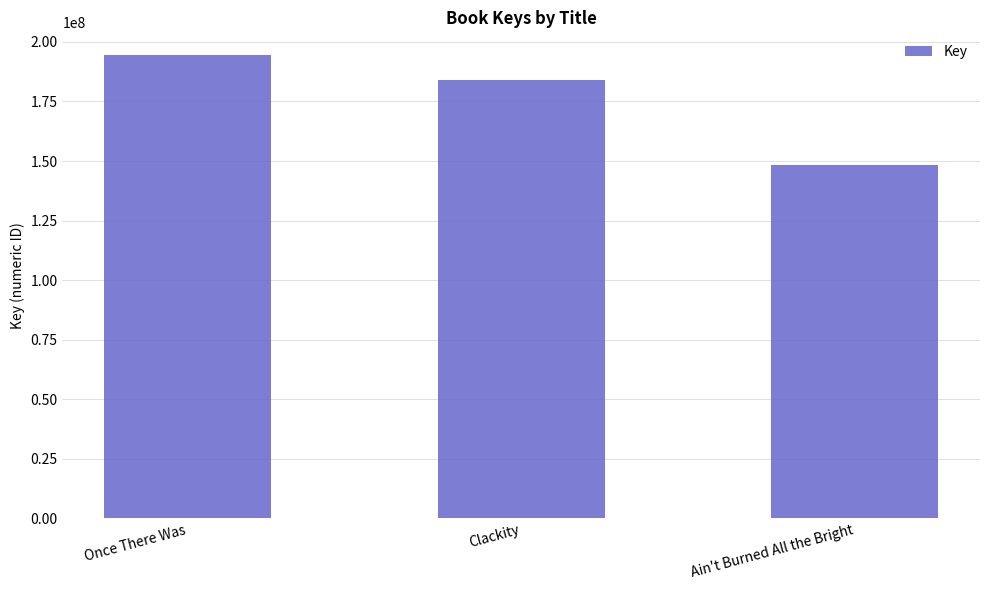

Between Clackity and Ain't Burned All the Bright, which is larger?

Clackity